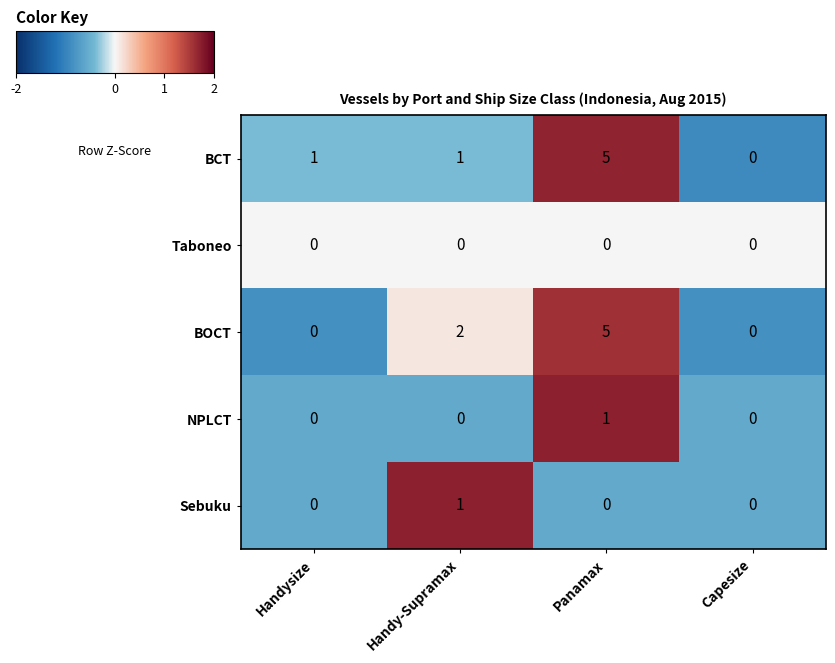

Is the value of BCT at Handy-Supramax greater than the value of Taboneo at Handy-Supramax?

Yes